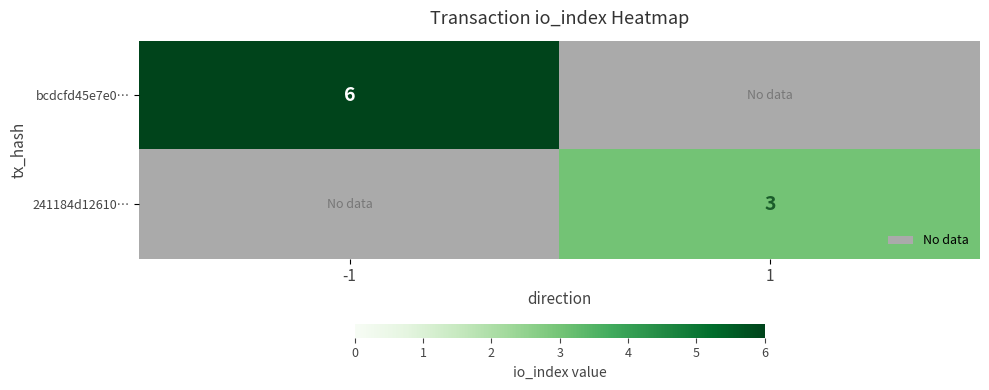

Is it true that 241184d12610… equals 2 at 1?

False